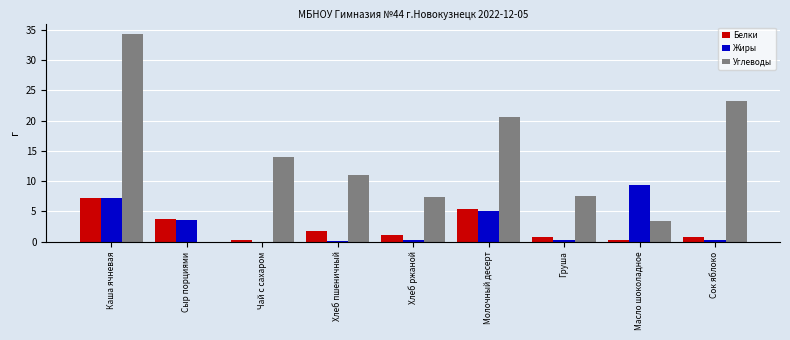

The Углеводы series shows 5.1 at Хлеб пшеничный. True or false?

False